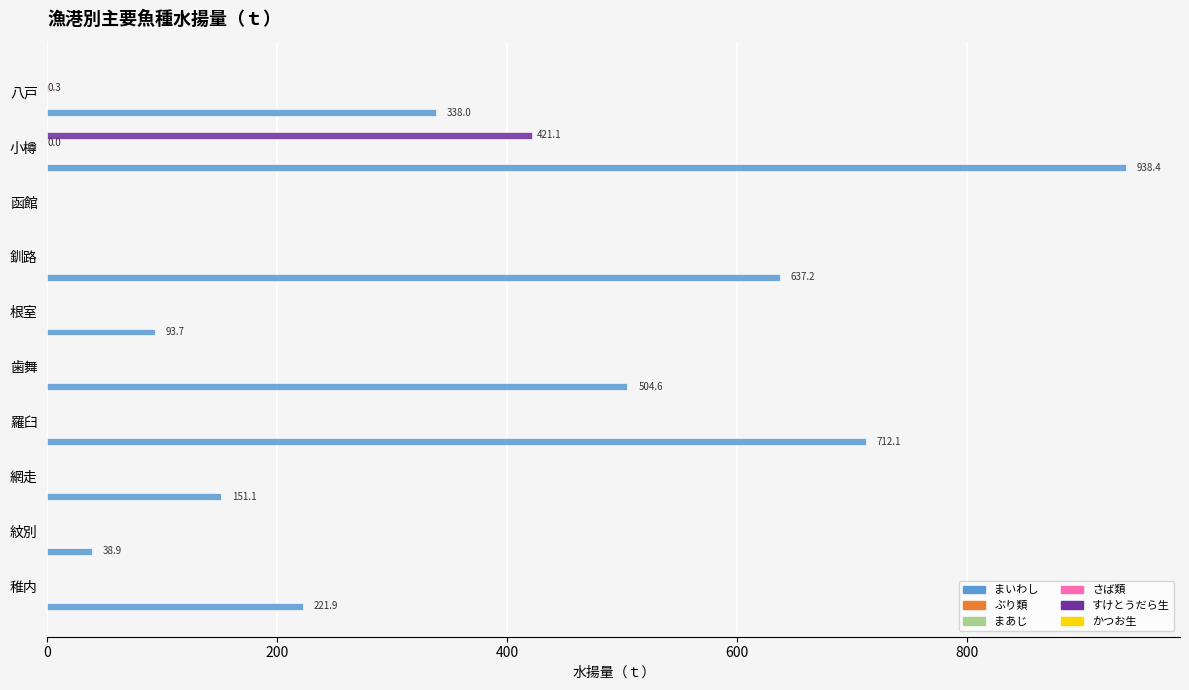

The value of かつお生 (col_29) at 0 is 0.1. True or false?

True